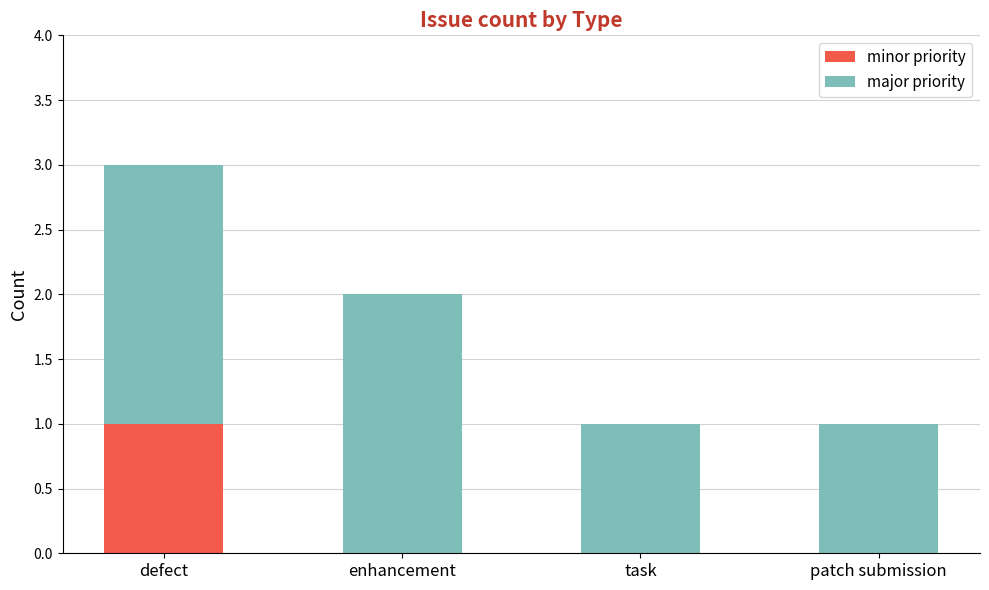

At which category is the sum across all series the highest?

defect